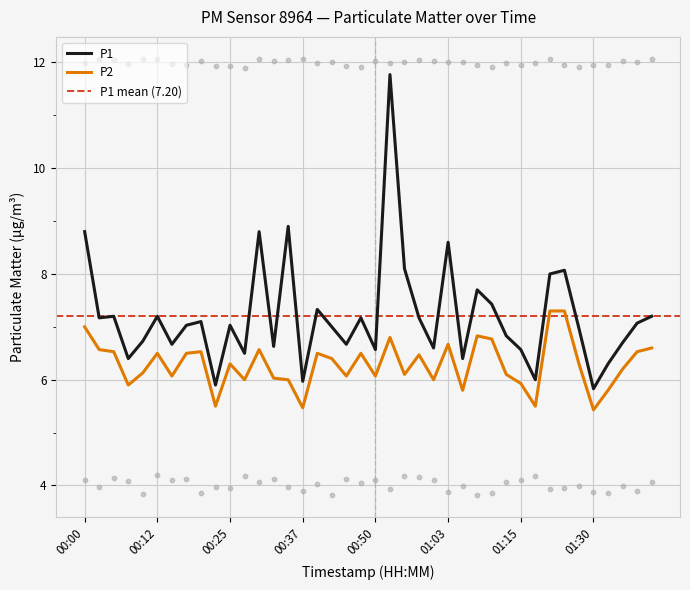

Which series has the widest spread of Y values?

P1